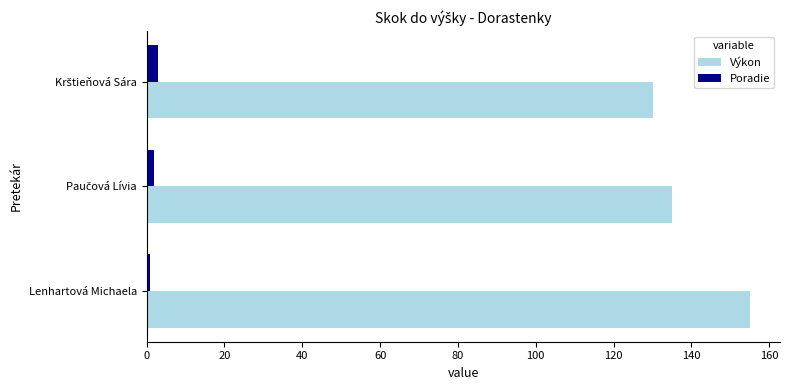

Which series has the largest total across all categories?

Výkon